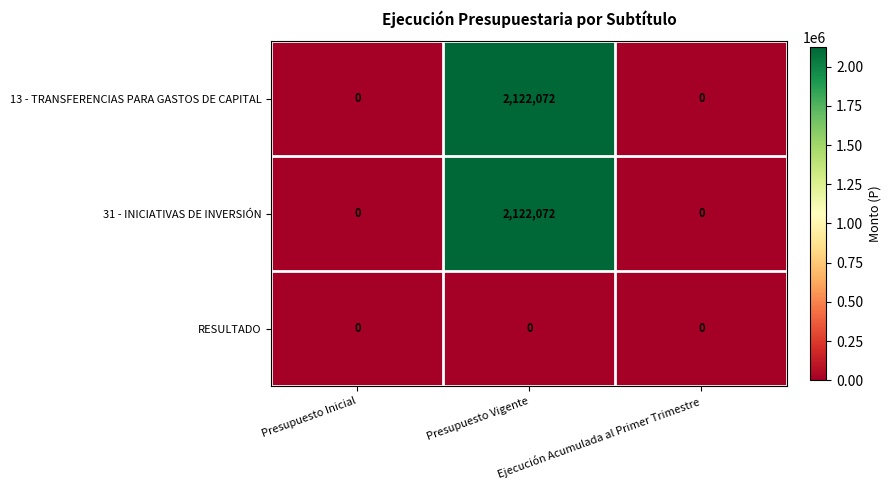

What is the sum of all 13 - TRANSFERENCIAS PARA GASTOS DE CAPITAL values?

2122072